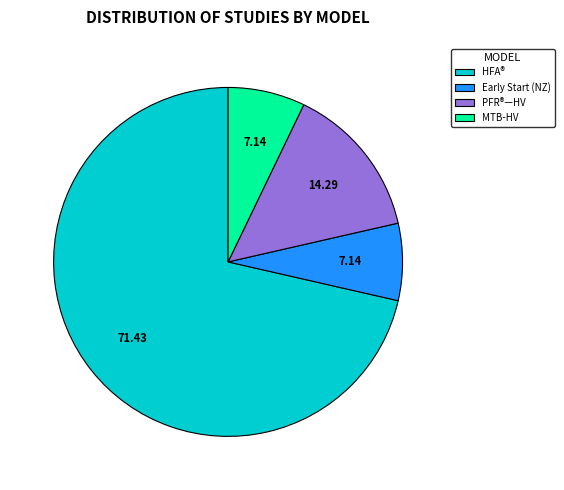

How many slices are in this pie chart?

4